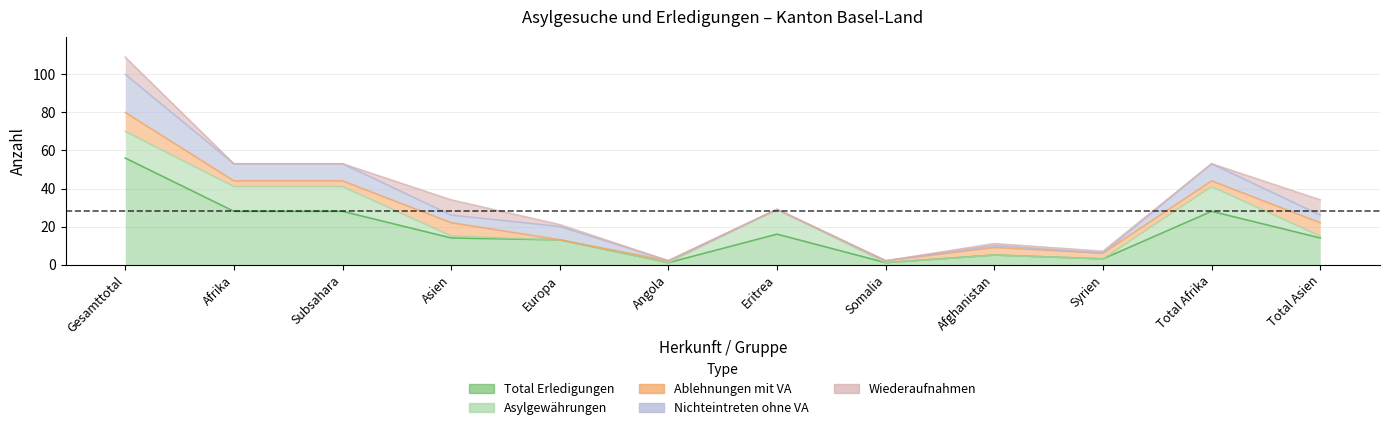

The value of Ablehnungen mit VA at Syrien is 3. True or false?

True